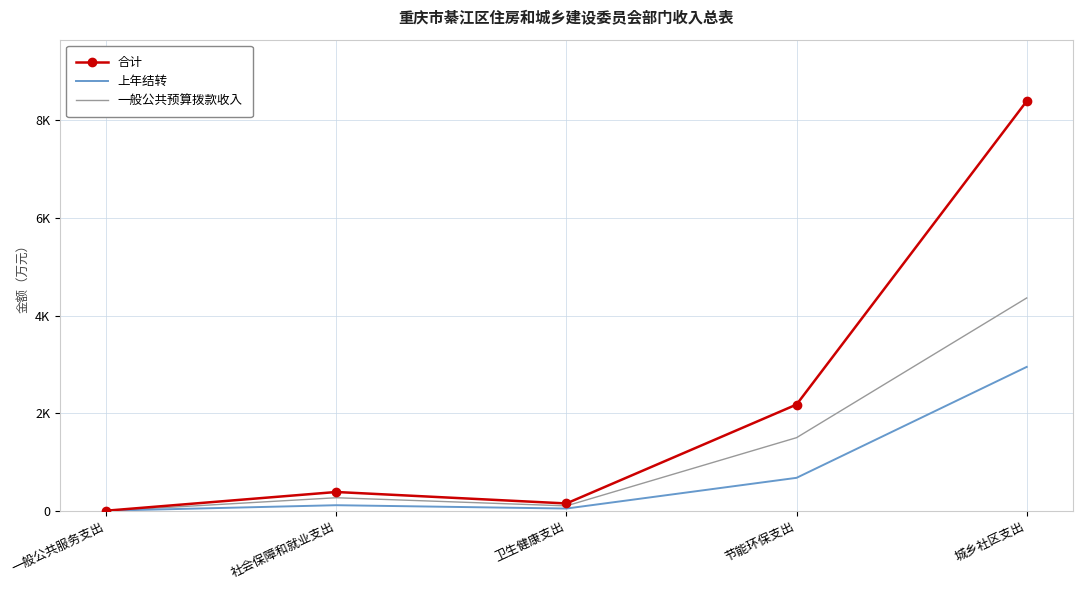

Where does the 合计 series first go above 388?

社会保障和就业支出